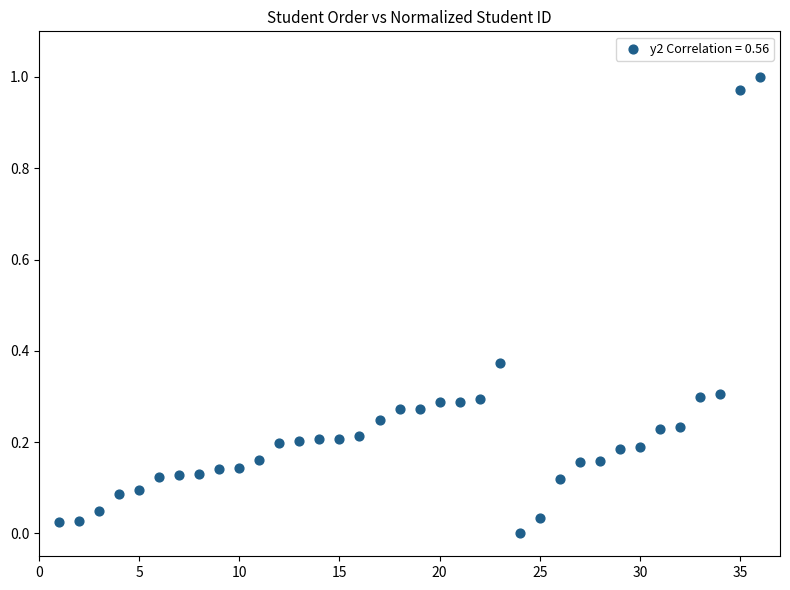

What is the range of X values (max minus min)?

35.0